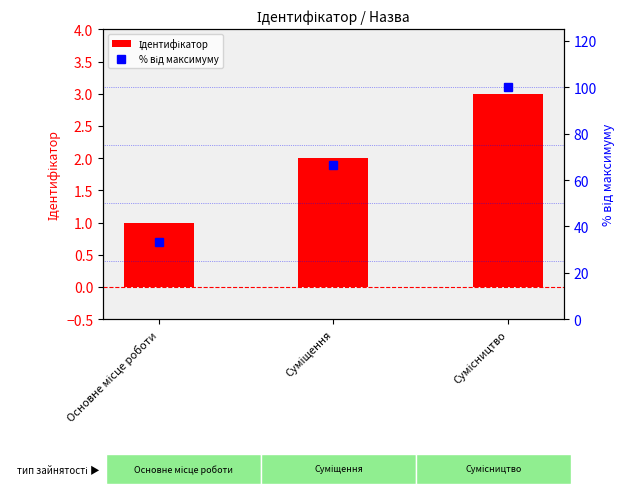

At which label is Ідентифікатор closest to 2?

Суміщення